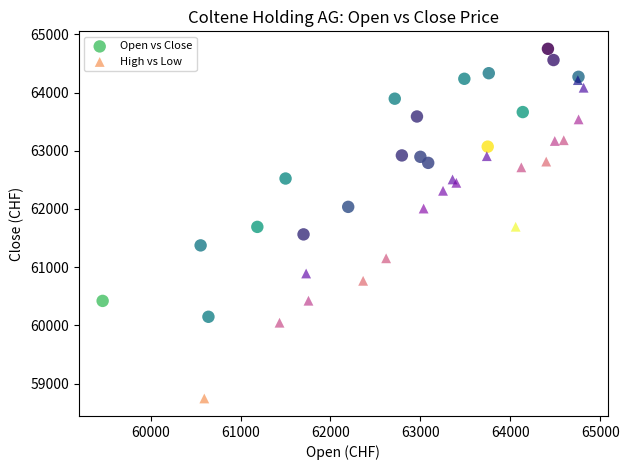

Which series has the widest spread of Y values?

High vs Low